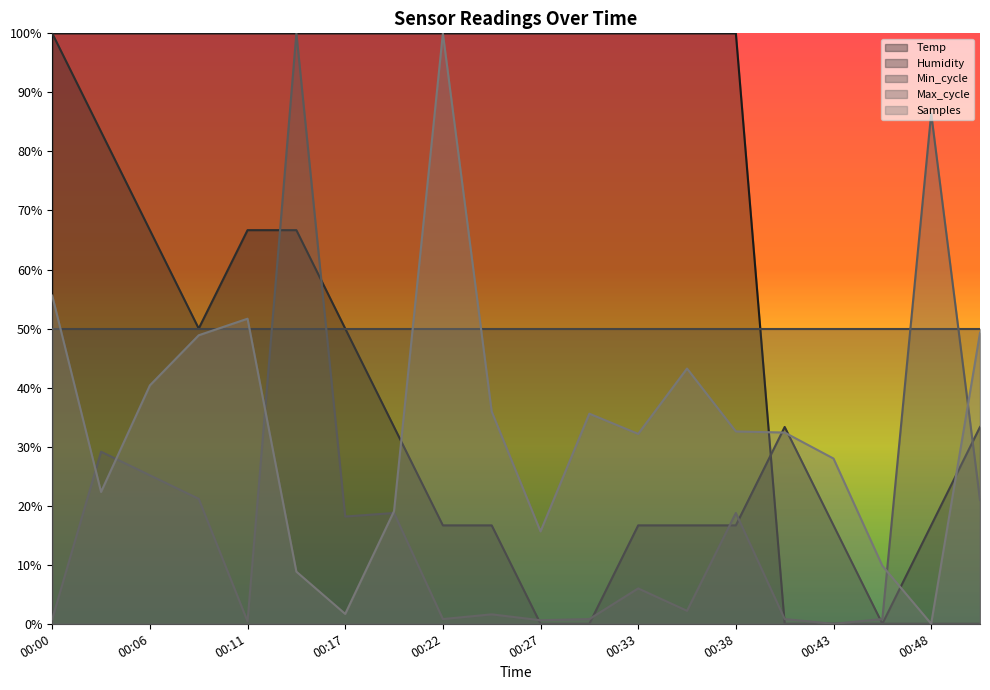

What are all the series names shown in the legend?

Temp, Humidity, Min_cycle, Max_cycle, Samples